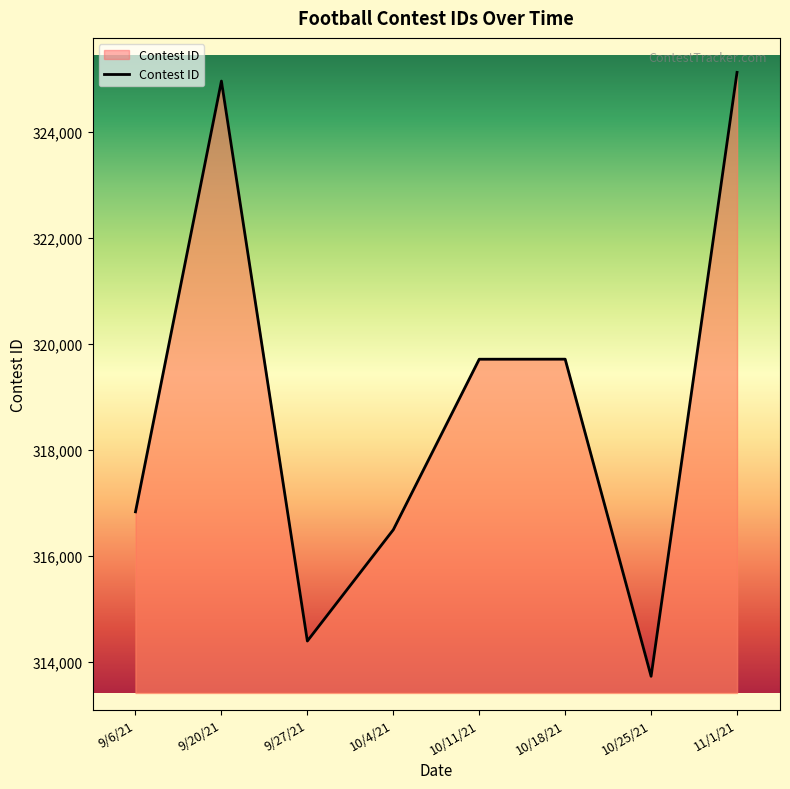

What is the ratio of the value at 9/27/21 to the value at 10/25/21?

1.0